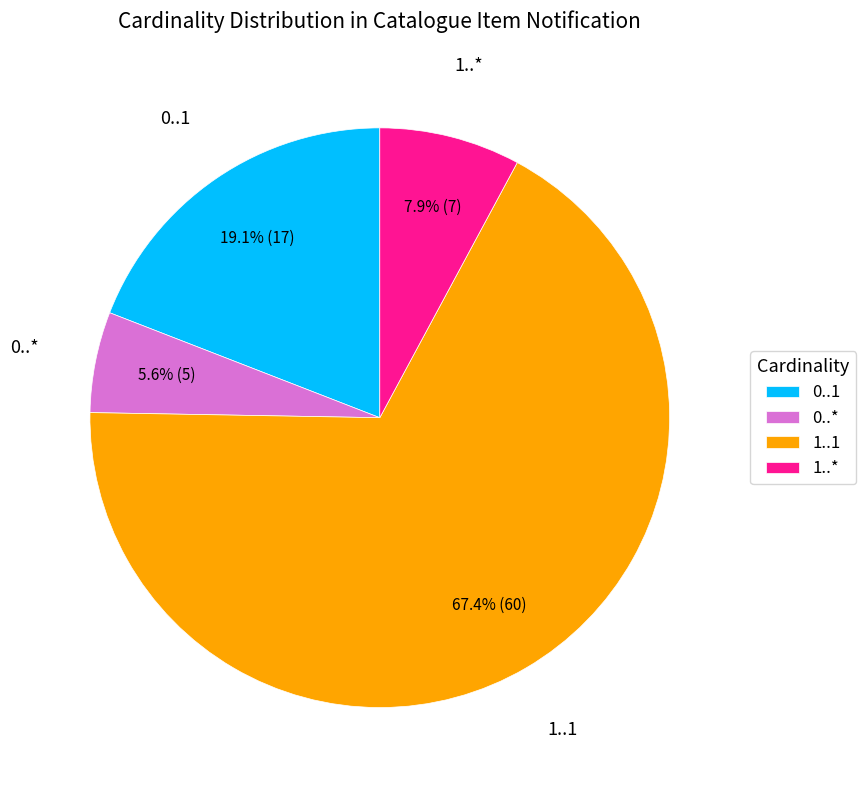

What is the majority slice?

1..1